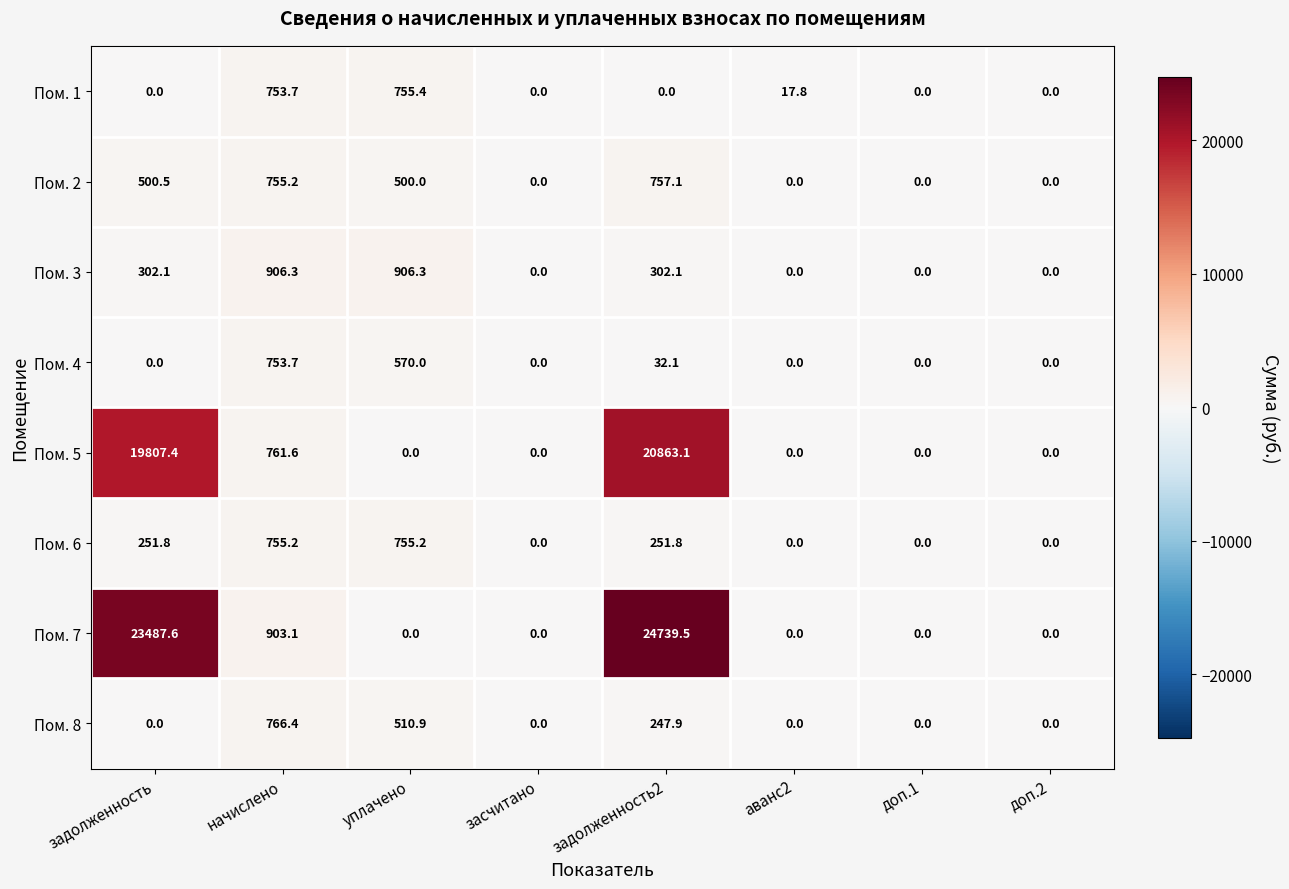

At which label does Пом. 2 reach its peak?

задолженность2